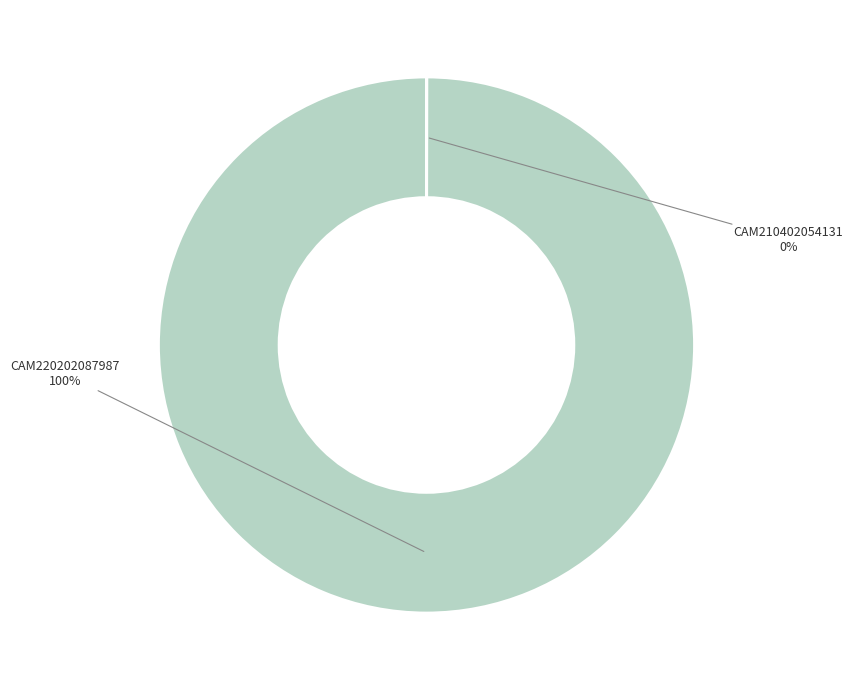

Is there any slice that represents more than half of the pie?

Yes